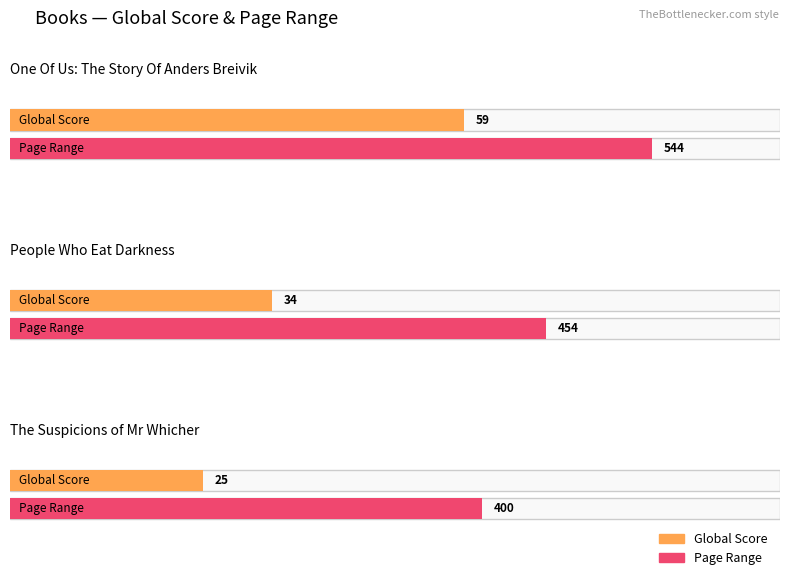

List the labels in order of Global Score value, smallest first.

The Suspicions of Mr Whicher, People Who Eat Darkness, One Of Us: The Story Of Anders Breivik